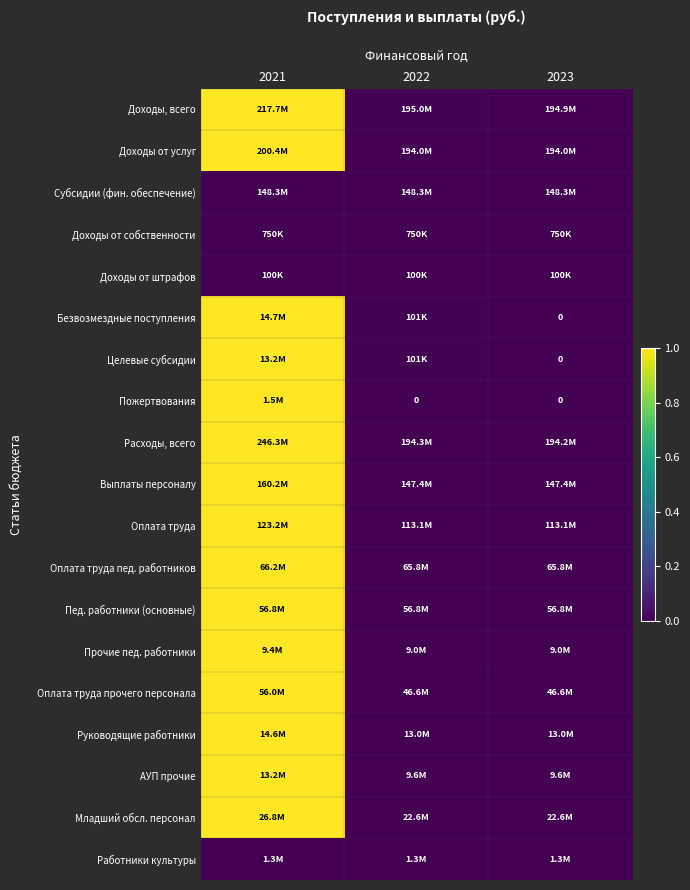

At which category is the sum across all series the highest?

2021